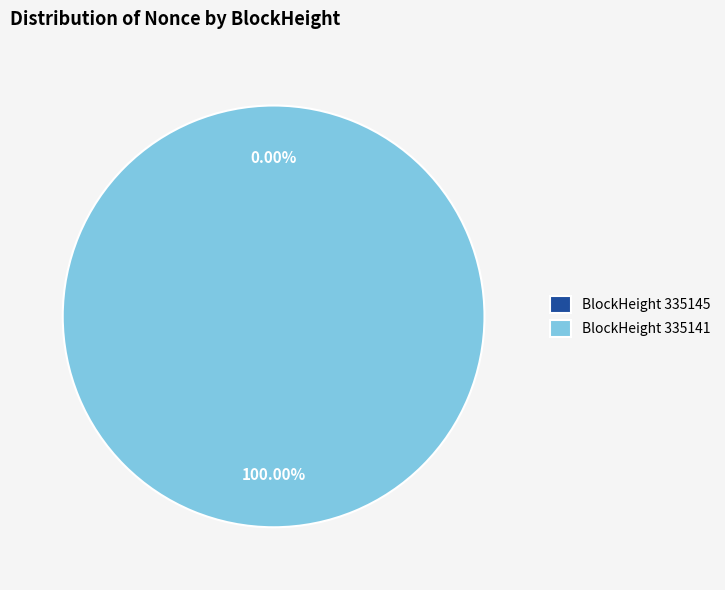

To the nearest percent, what is the combined percentage of 335145 and 335141?

100%